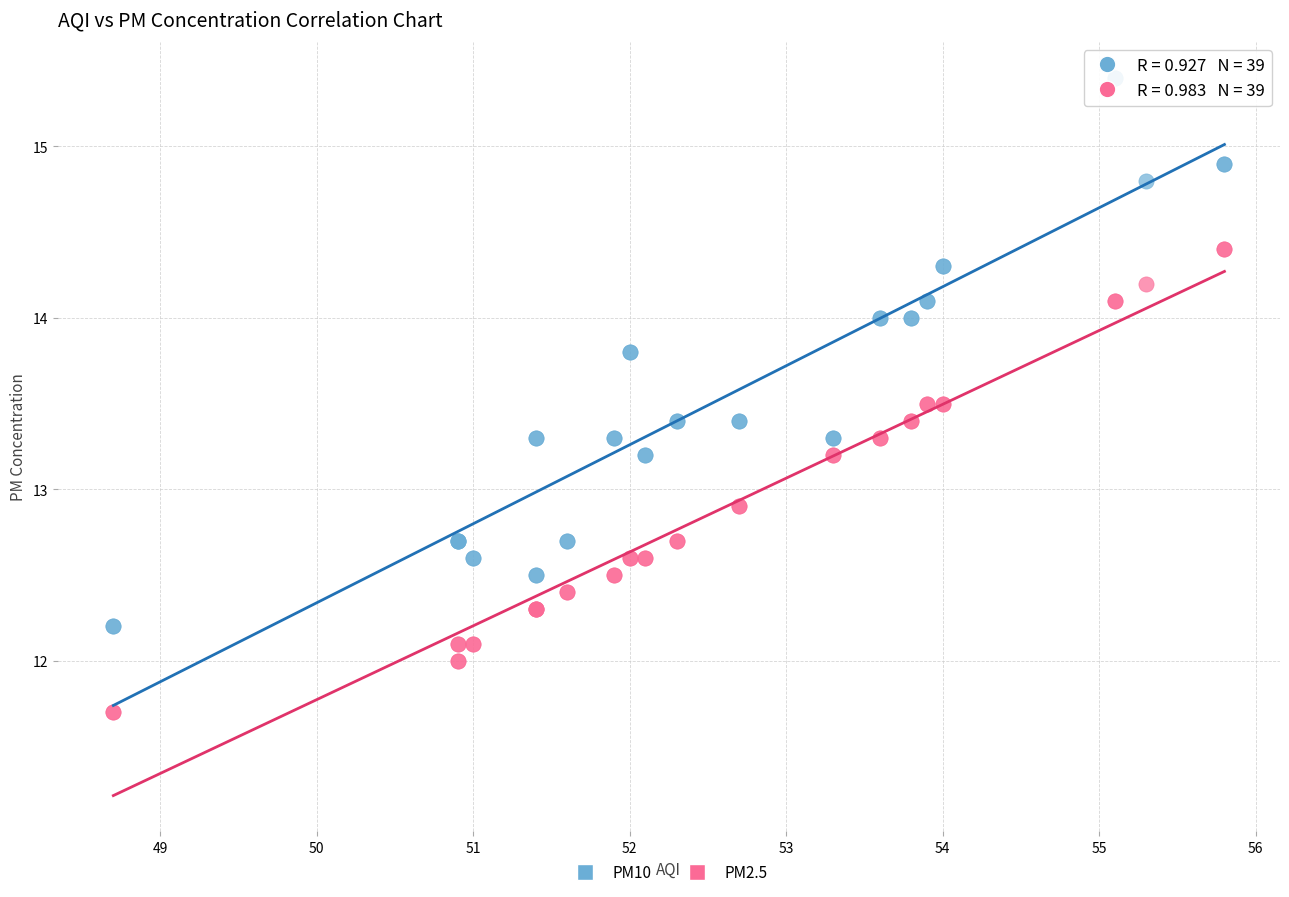

Which series reaches the minimum Y coordinate?

PM2.5